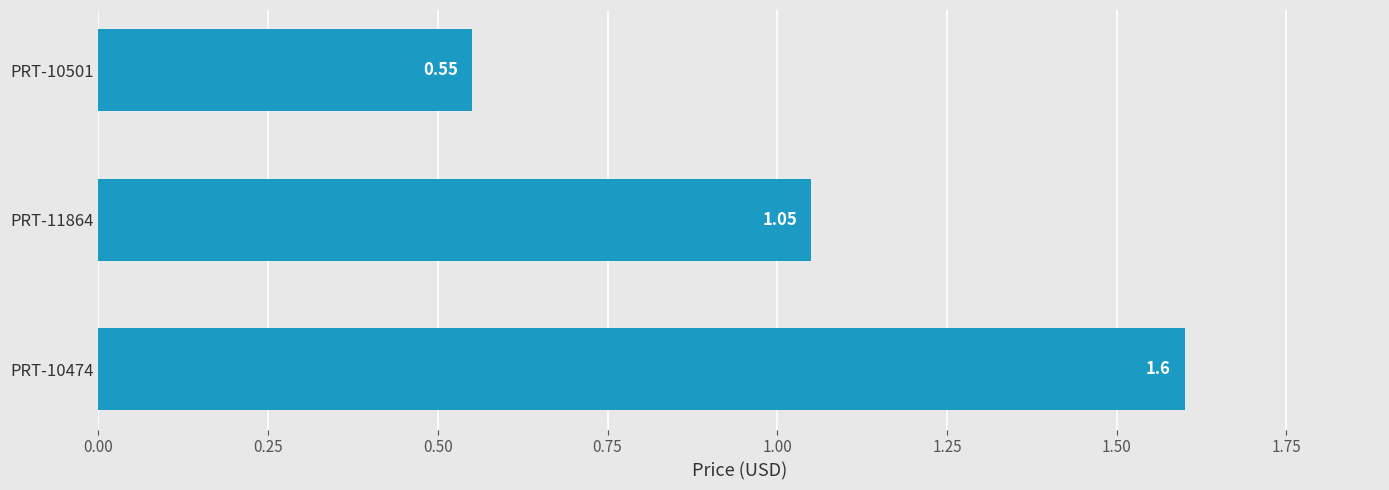

What is the sum of all values?

3.2